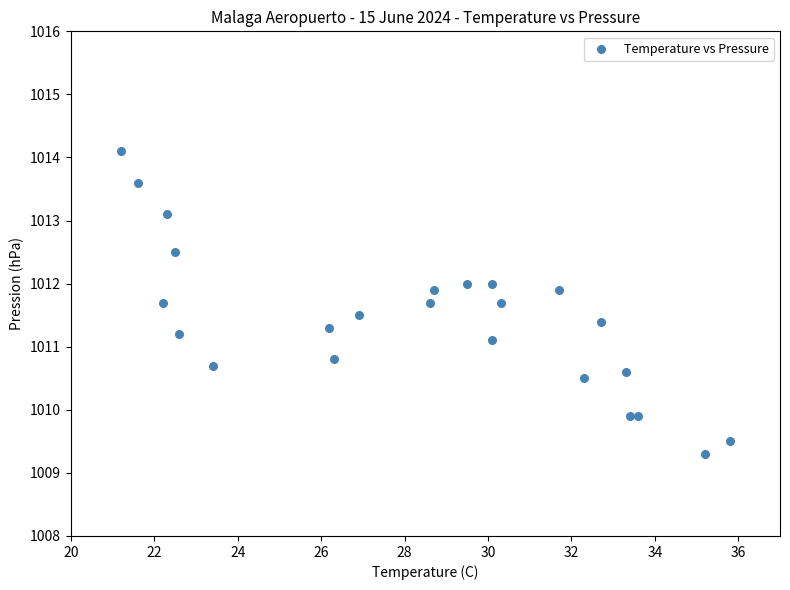

What is the range of Y values (max minus min)?

4.8